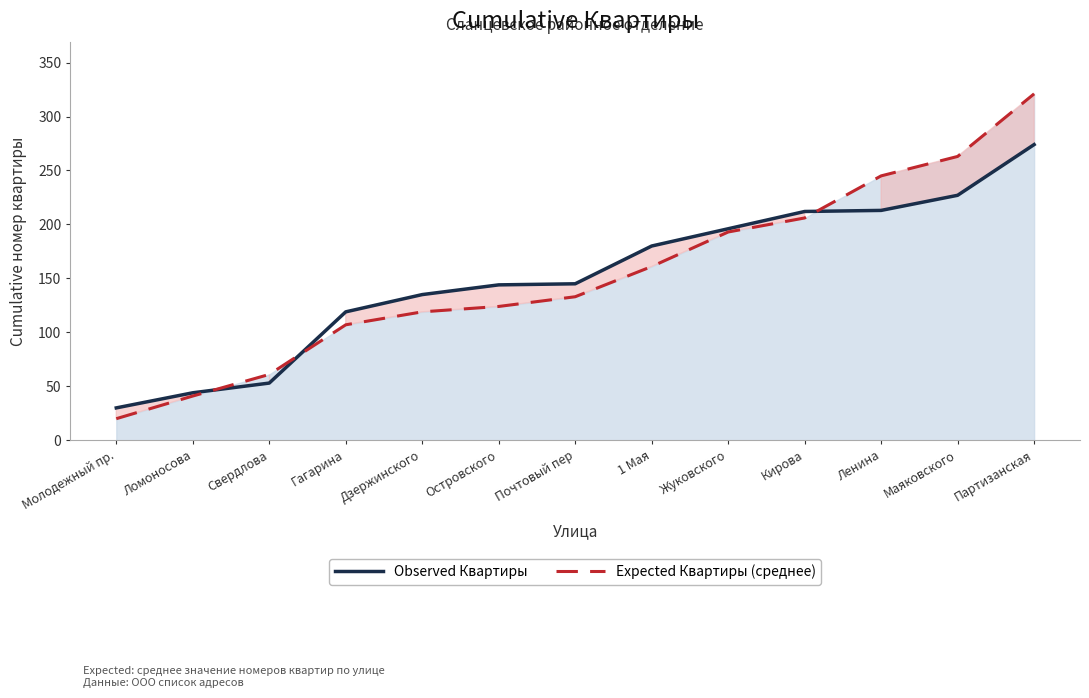

What is the total value across all series at Почтовый пер?

278